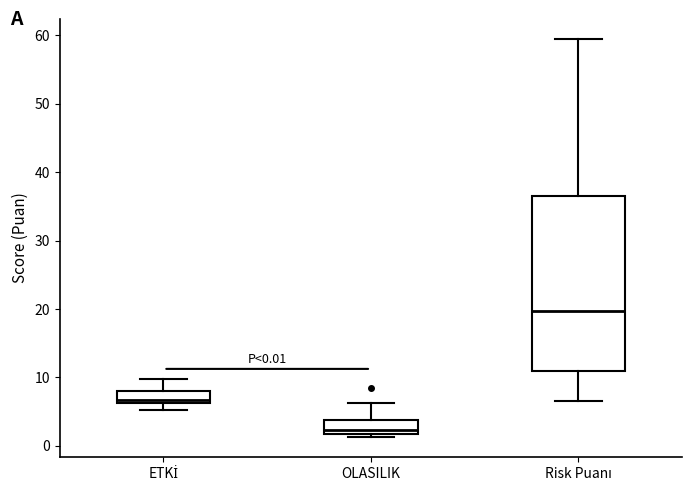

Which box is the tallest, from its lower edge to its upper edge?

Risk Puanı